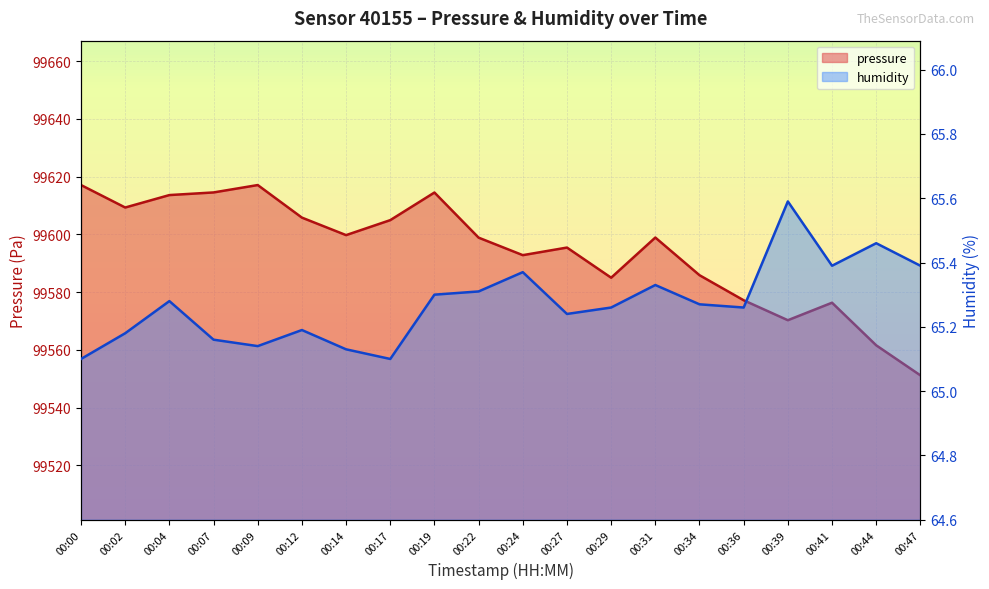

Is the value of humidity at 00:07 greater than the value of pressure at 00:14?

No